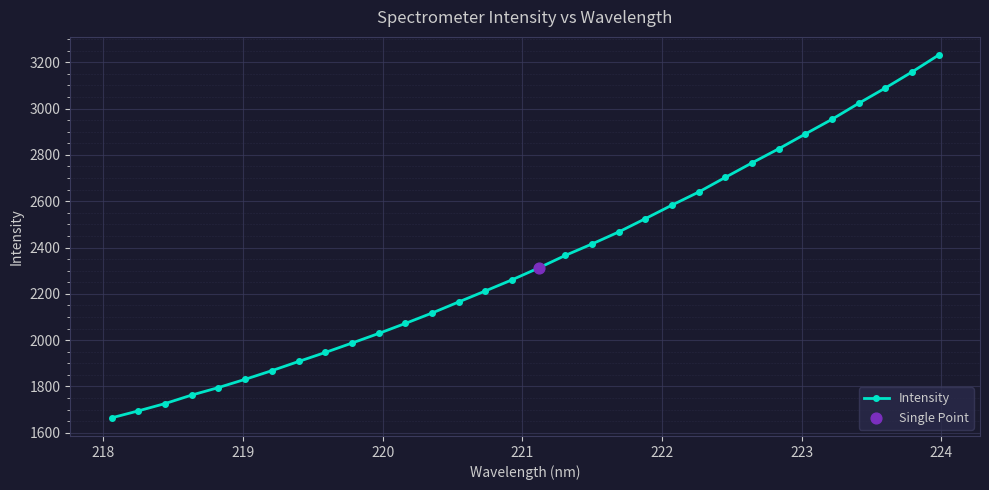

What is the value of the 30th point from the left?

3088.9